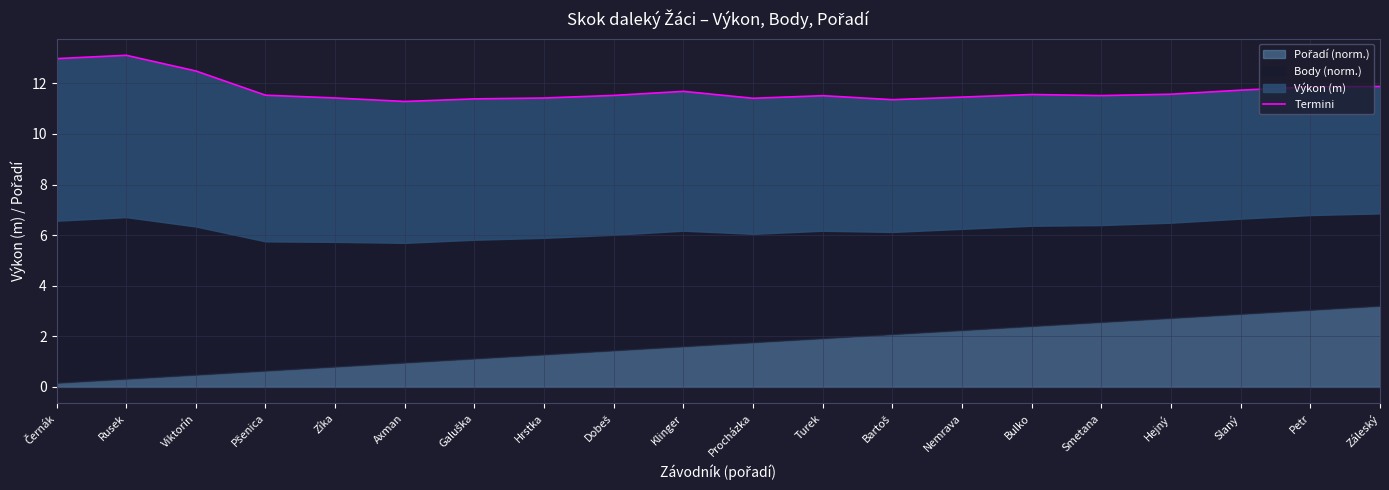

Reading left to right, transcribe all the data shown in this chart.

13.0	13.1	12.5	11.5	11.4	11.3	11.4	11.4	11.5	11.7	11.4	11.5	11.4	11.5	11.6	11.5	11.6	11.7	11.9	11.9